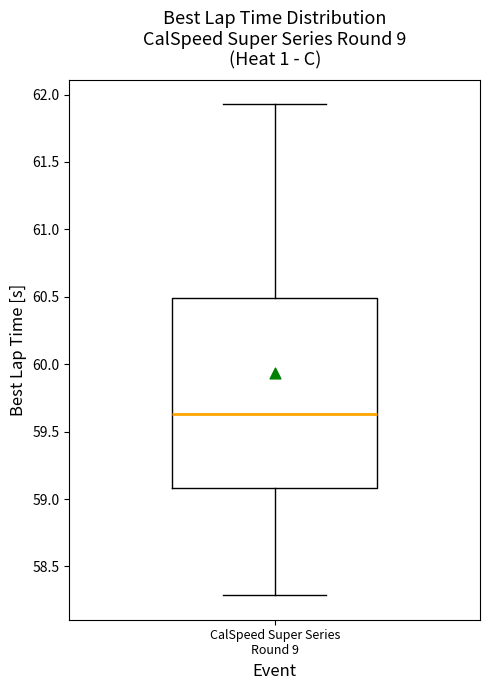

Read this box plot against the y-axis: the position of the median line, the range covered by the box, and the ends of both whiskers. The values are not printed on the chart, so give them approximately, as read against the axis.

median 59.65, box 59.10 to 60.50, whiskers 58.30 to 61.95